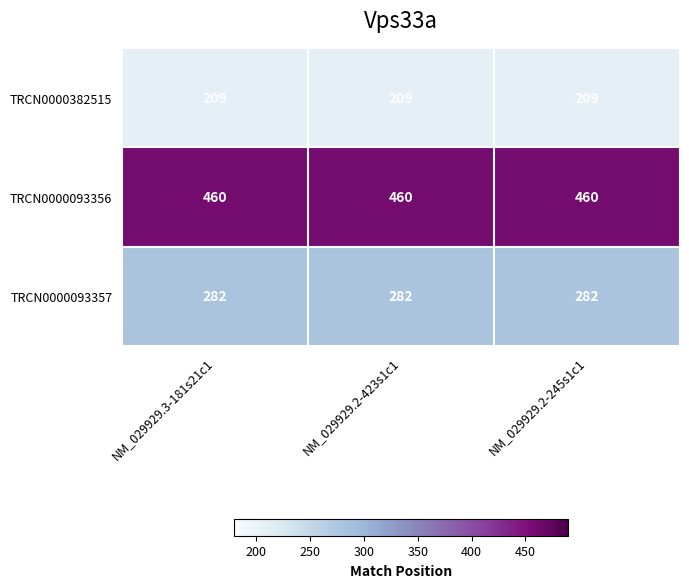

True or false: TRCN0000382515 has a value of 209 at NM_029929.2-245s1c1.

True